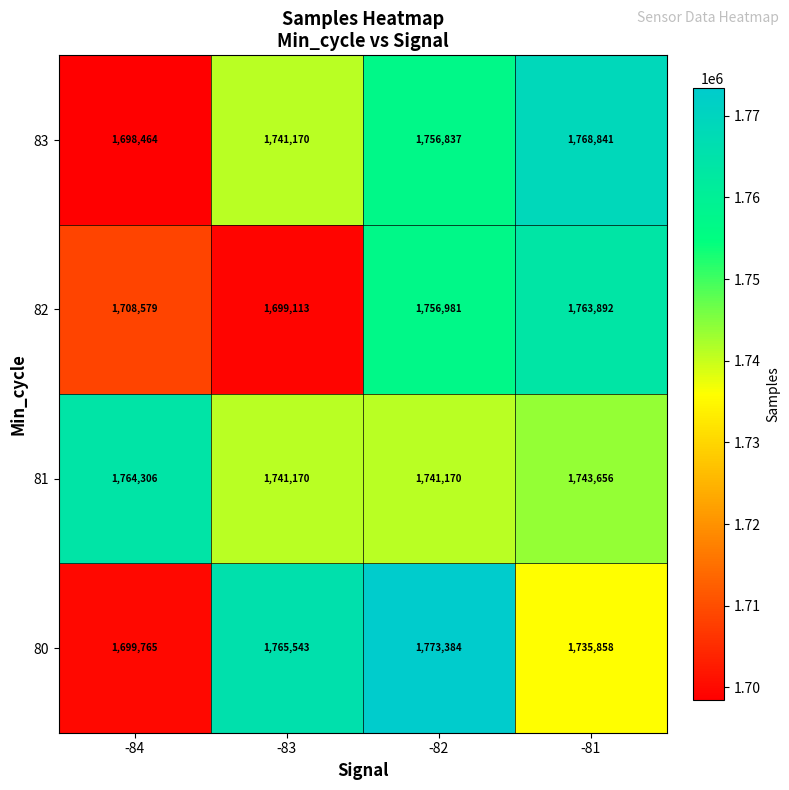

What is the spread (max minus min) of values at -83?

66430